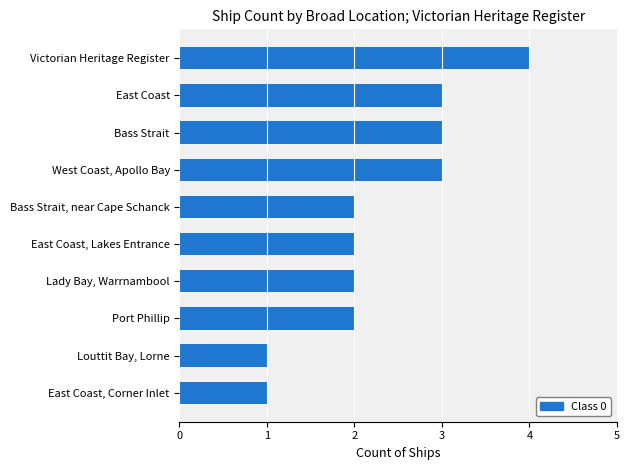

Count the values in the range 2 to 3.

7